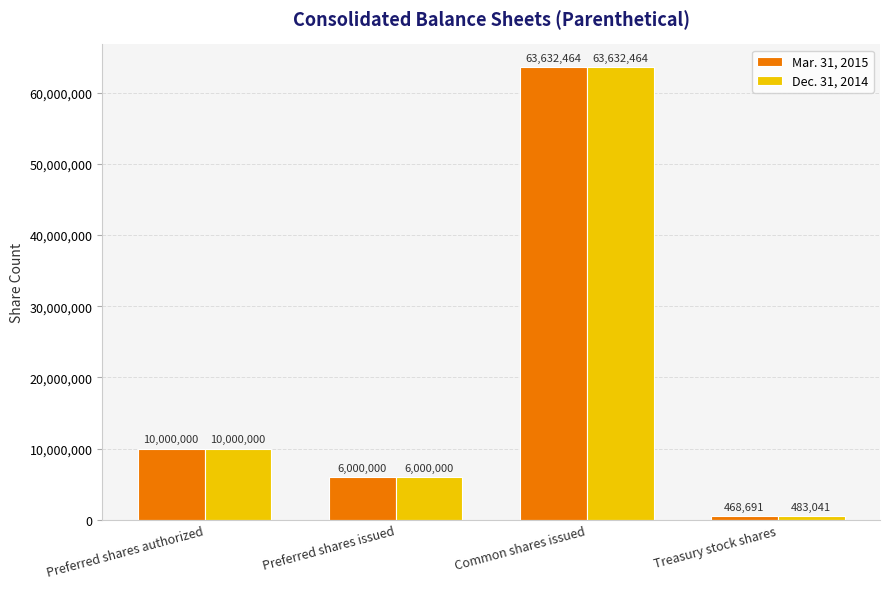

Is it true that Dec. 31, 2014 equals 483041 at Treasury stock shares?

True